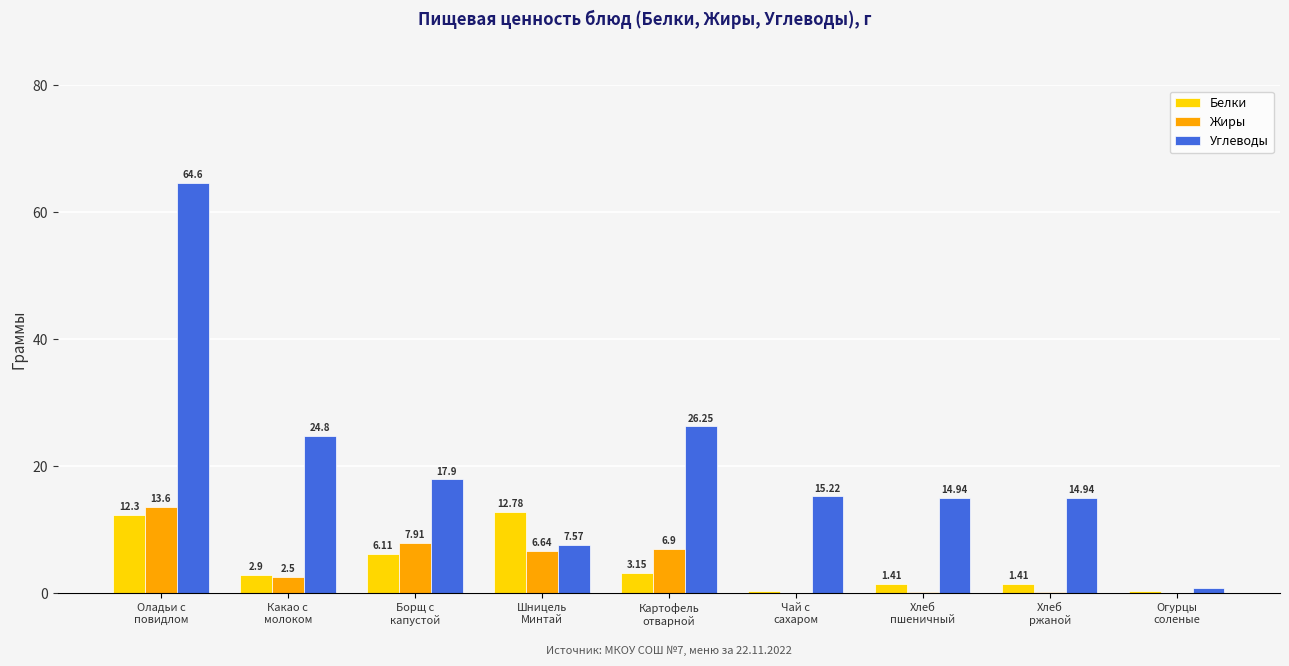

What is the sum of all Белки values?

40.7